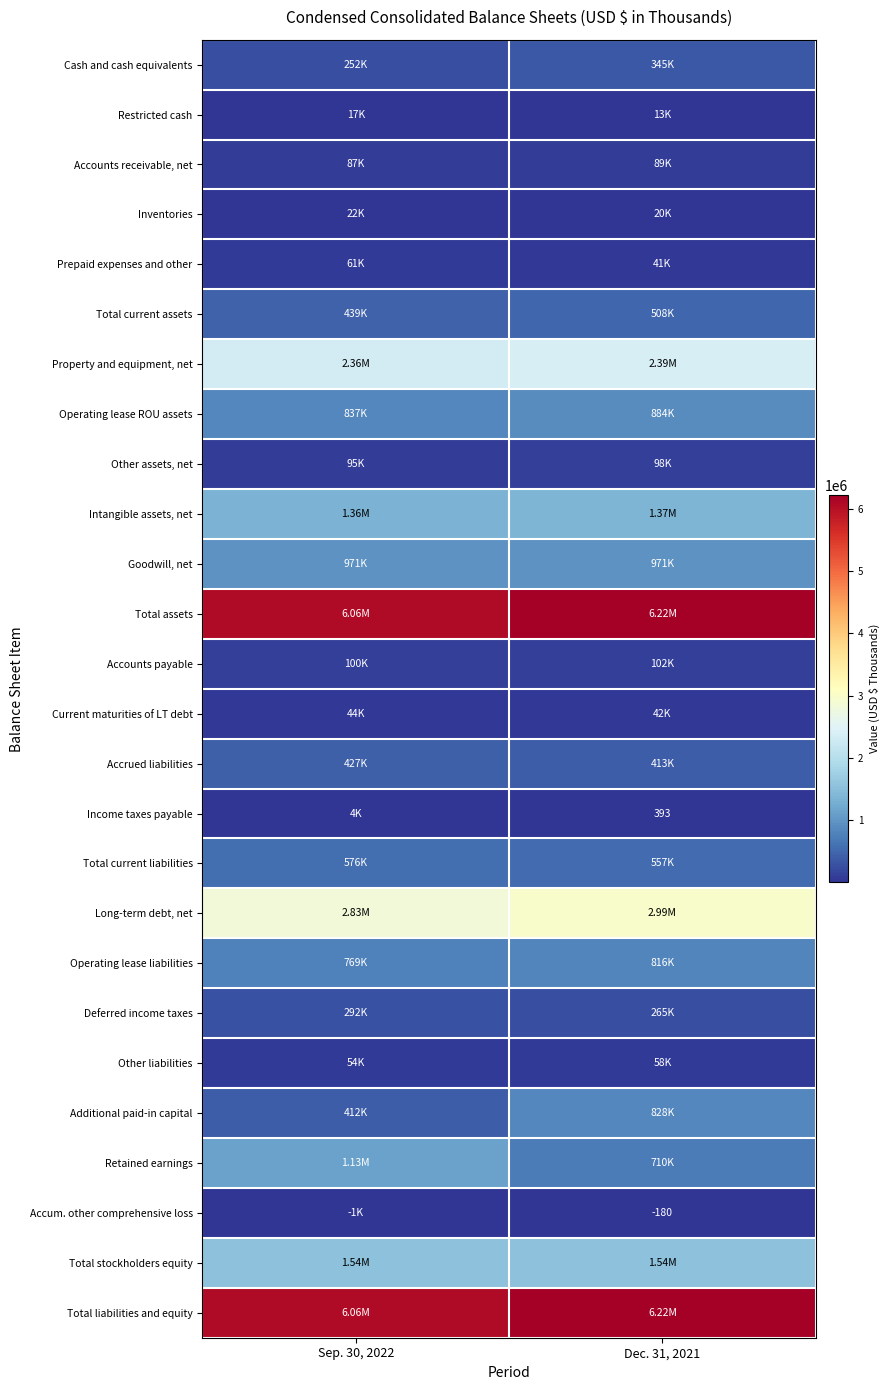

Which has a higher value, Dec. 31, 2021 or Sep. 30, 2022?

Dec. 31, 2021